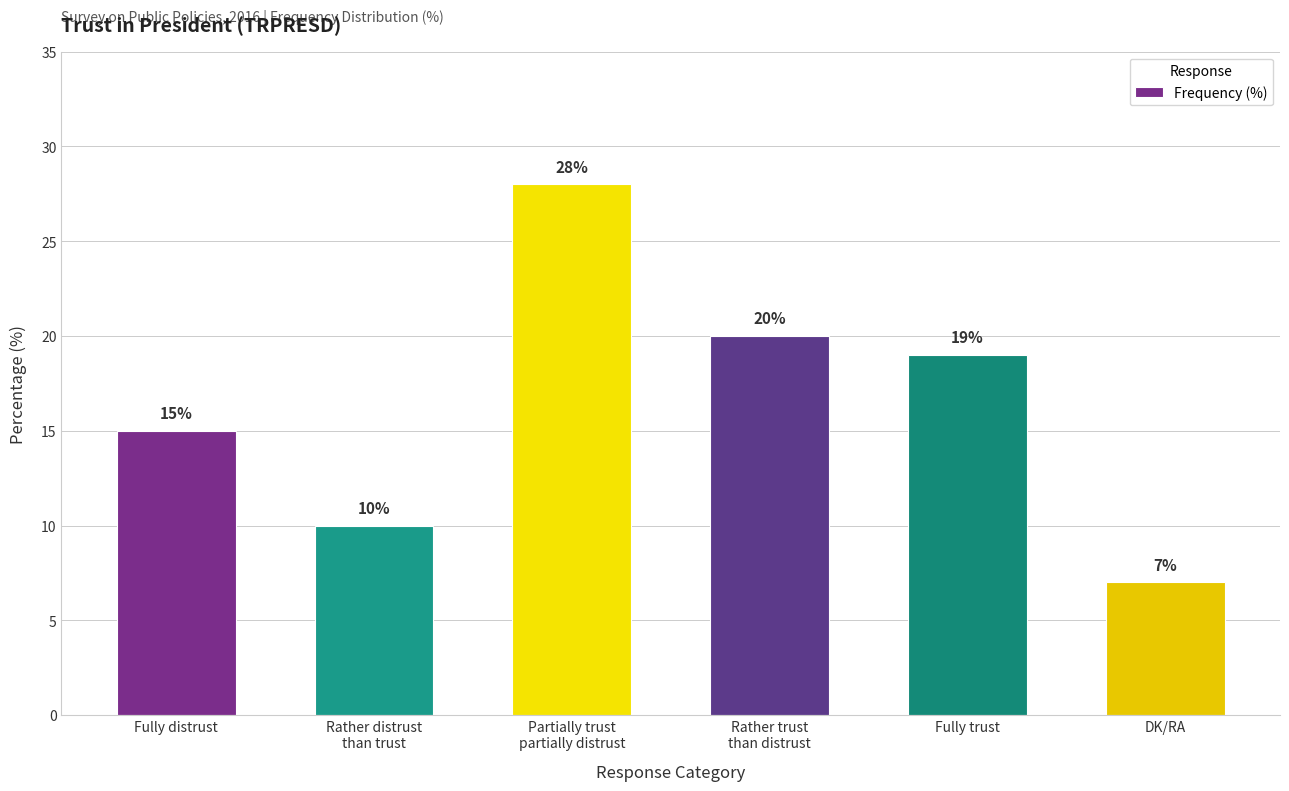

Count the number of data series in this chart.

1